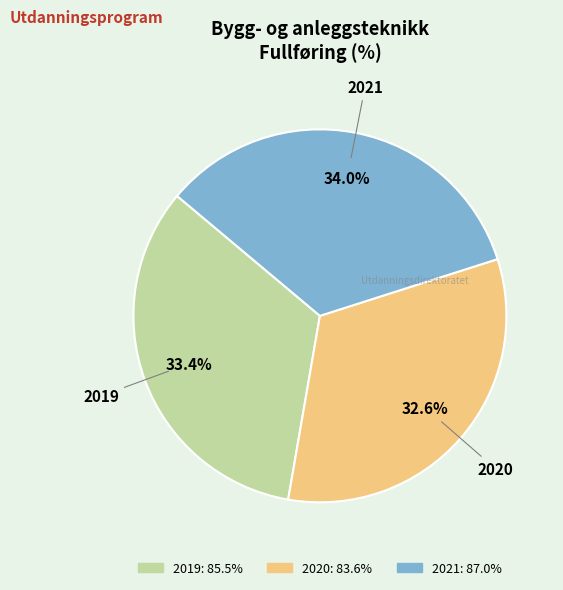

To the nearest percent, what is the average slice percentage?

33%